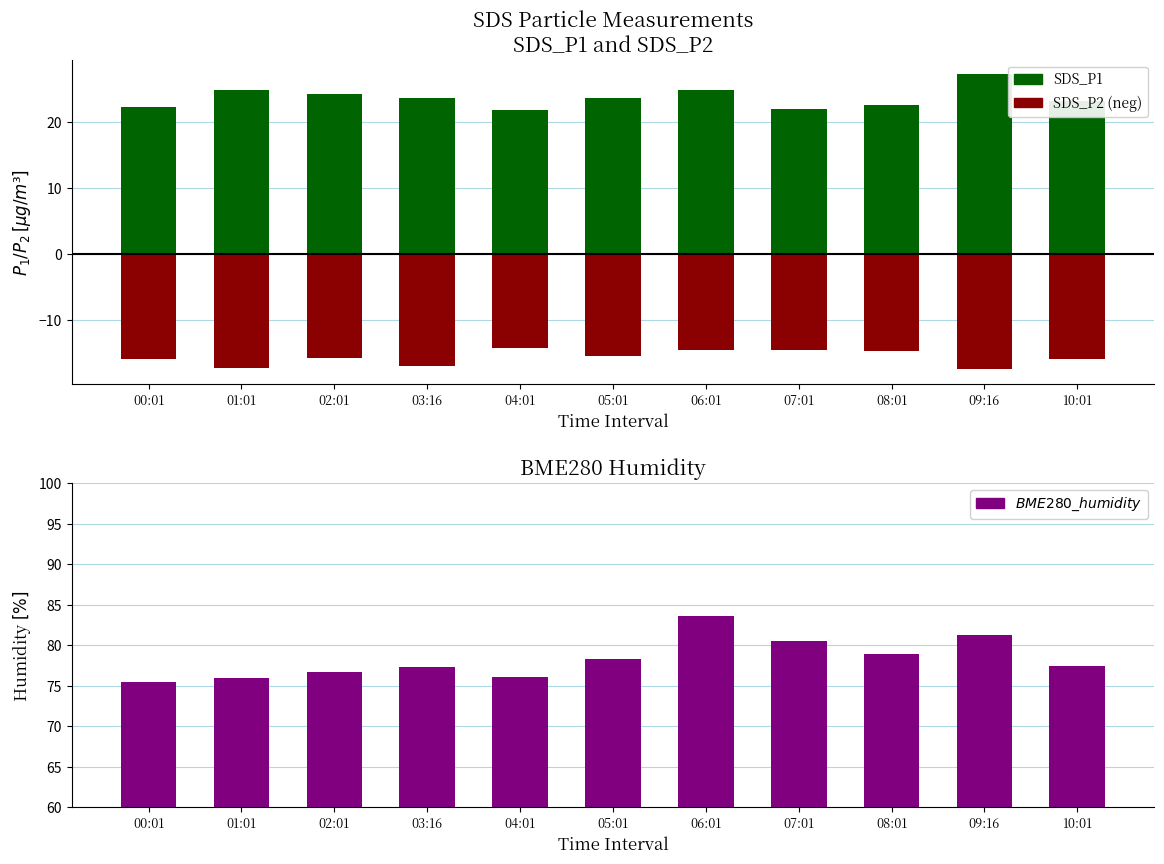

Which series changed the most between 01:01 and 09:16?

BME280_humidity